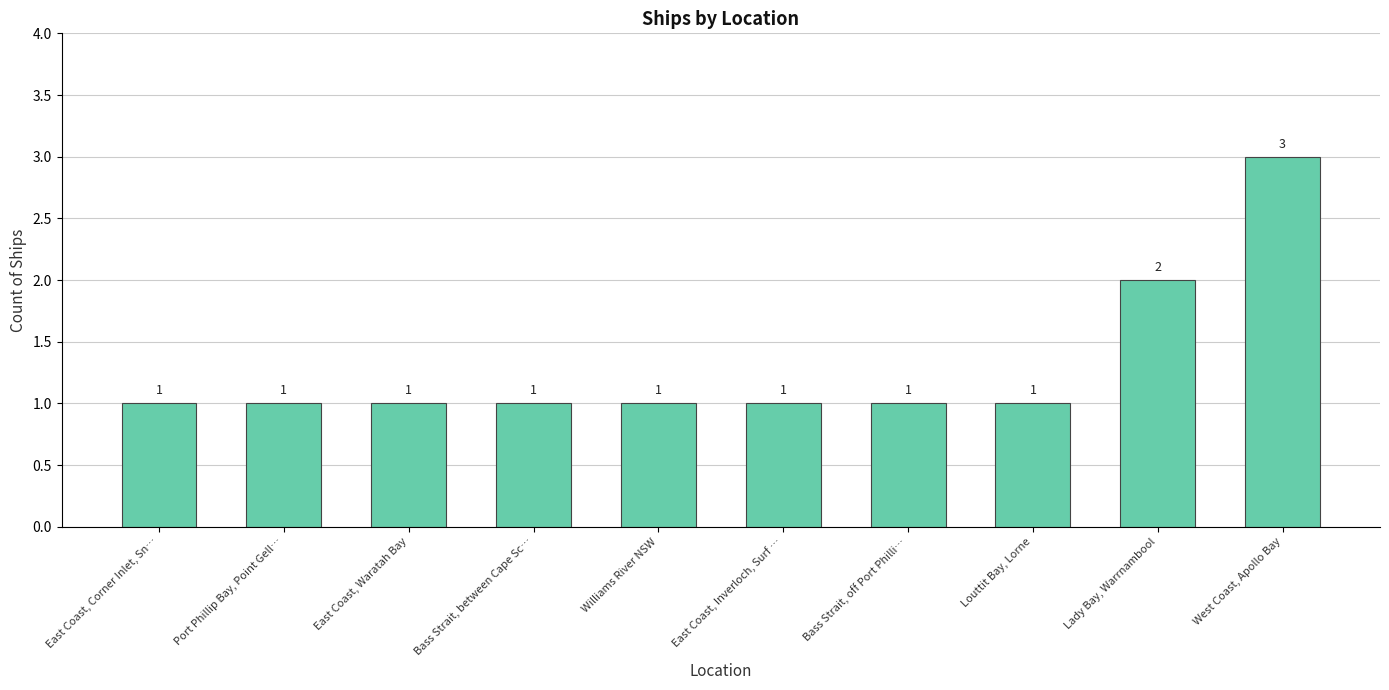

The chart shows a value of 0 at Bass Strait, off Port Philli…. True or false?

False